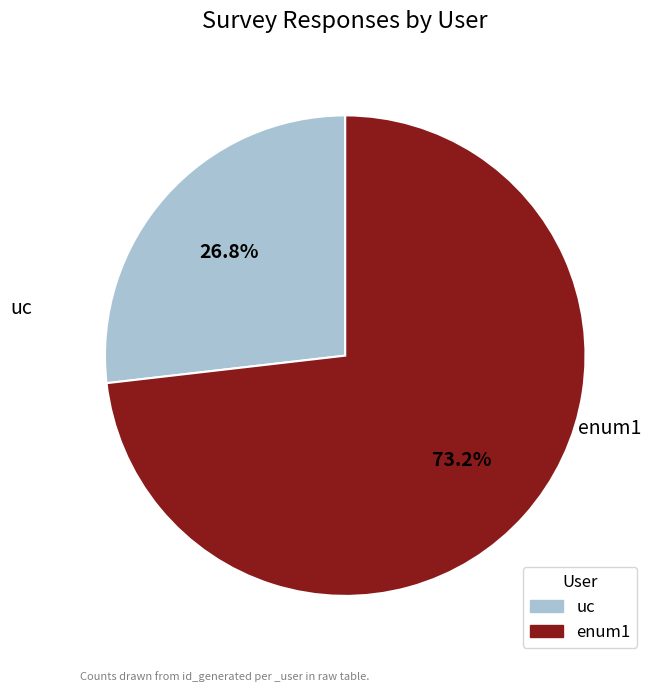

To the nearest percent, what is the difference between the largest and smallest slice percentages?

46%